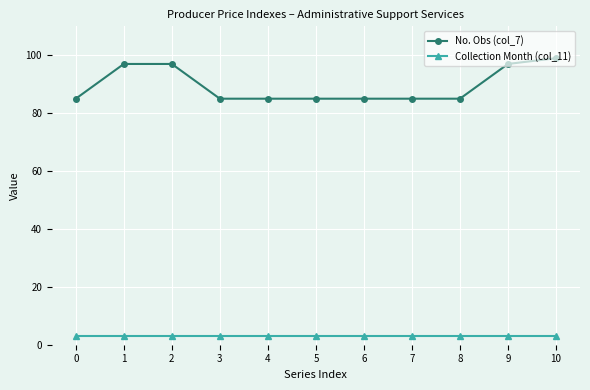

The value of No. Obs (col_7) at 10 is 99. True or false?

True